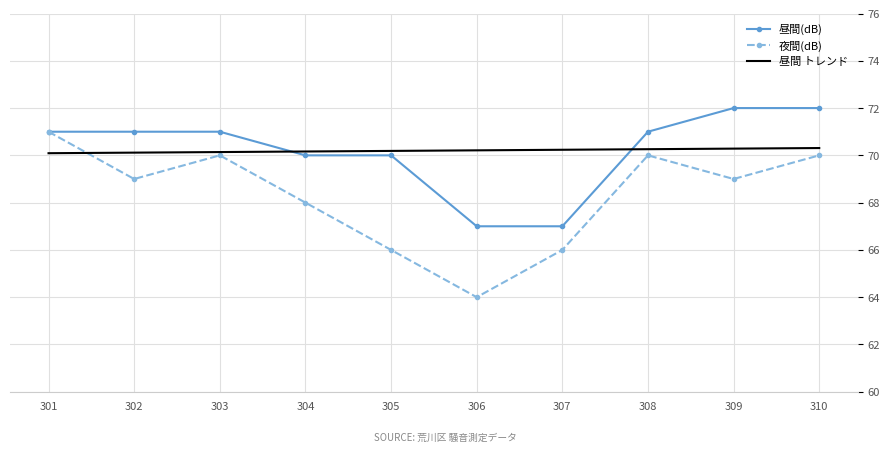

At which category does 夜間(dB) reach its first local peak?

303